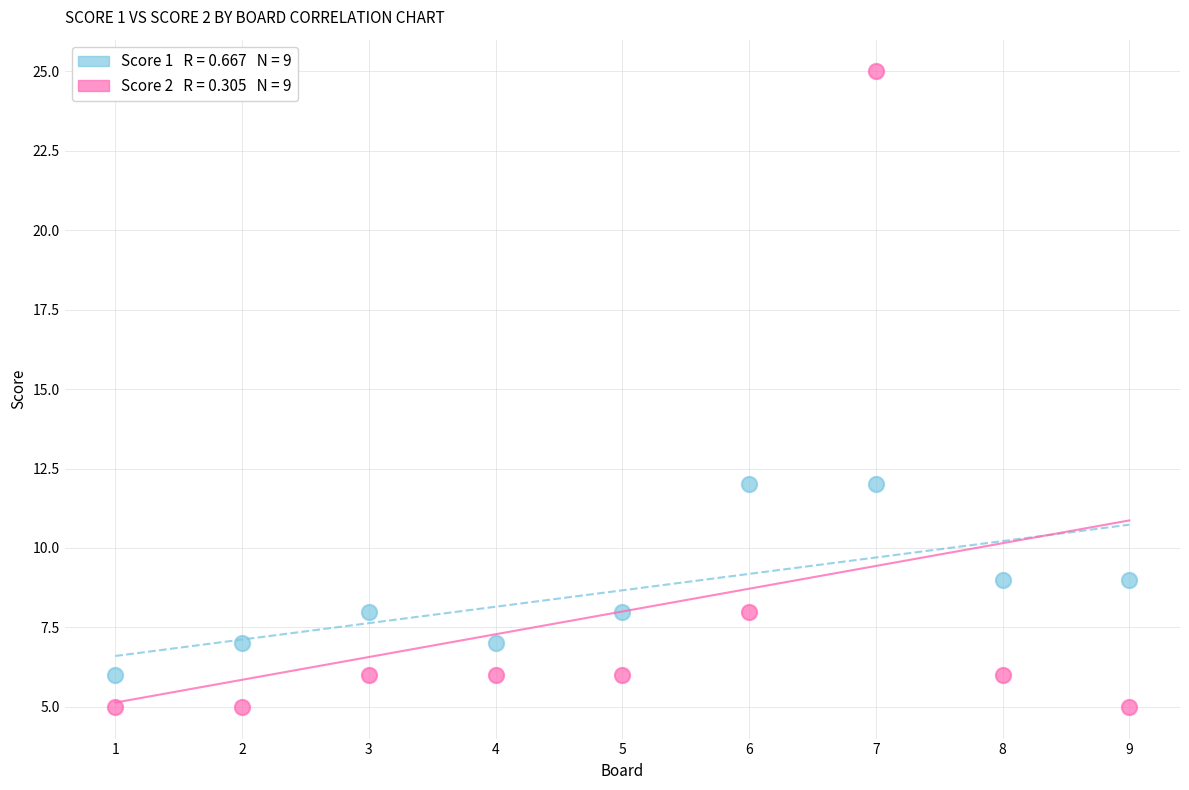

Across all data points, what is the range of Y values (max minus min)?

20